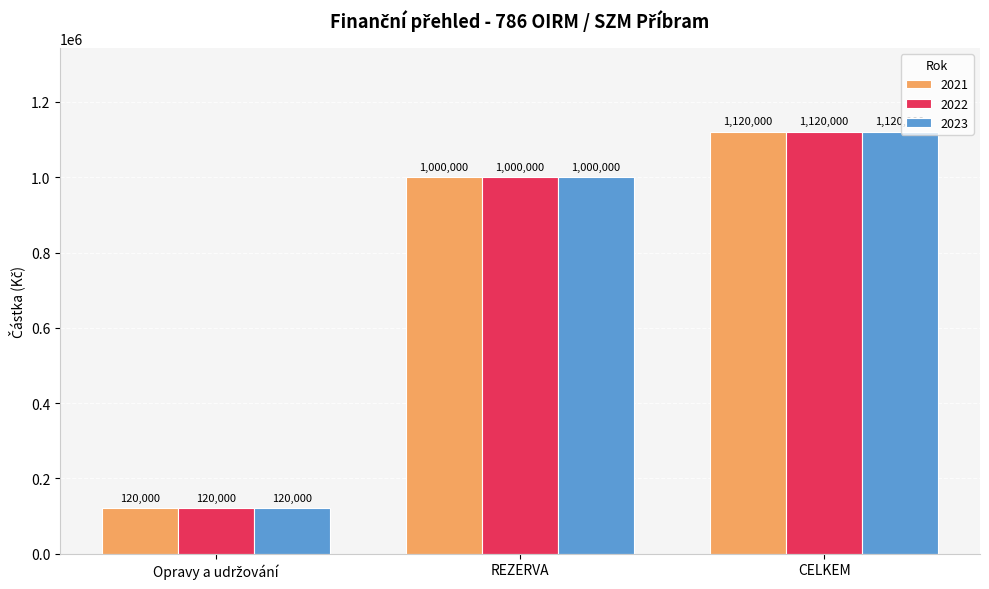

Reading right to left, transcribe all the data shown in this chart.

2021: 1120000	1000000	120000
2022: 1120000	1000000	120000
2023: 1120000	1000000	120000